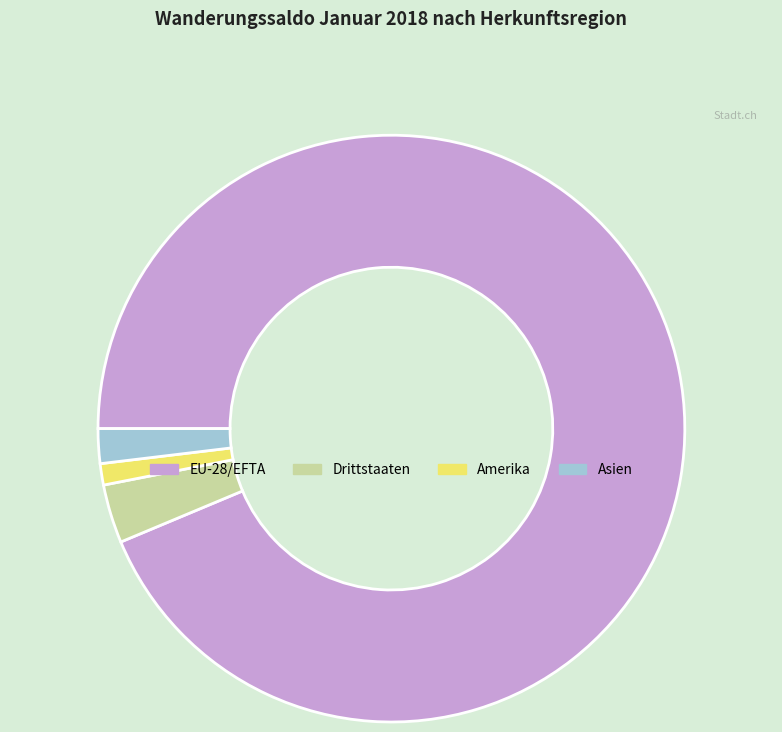

Does any single category account for the majority?

Yes